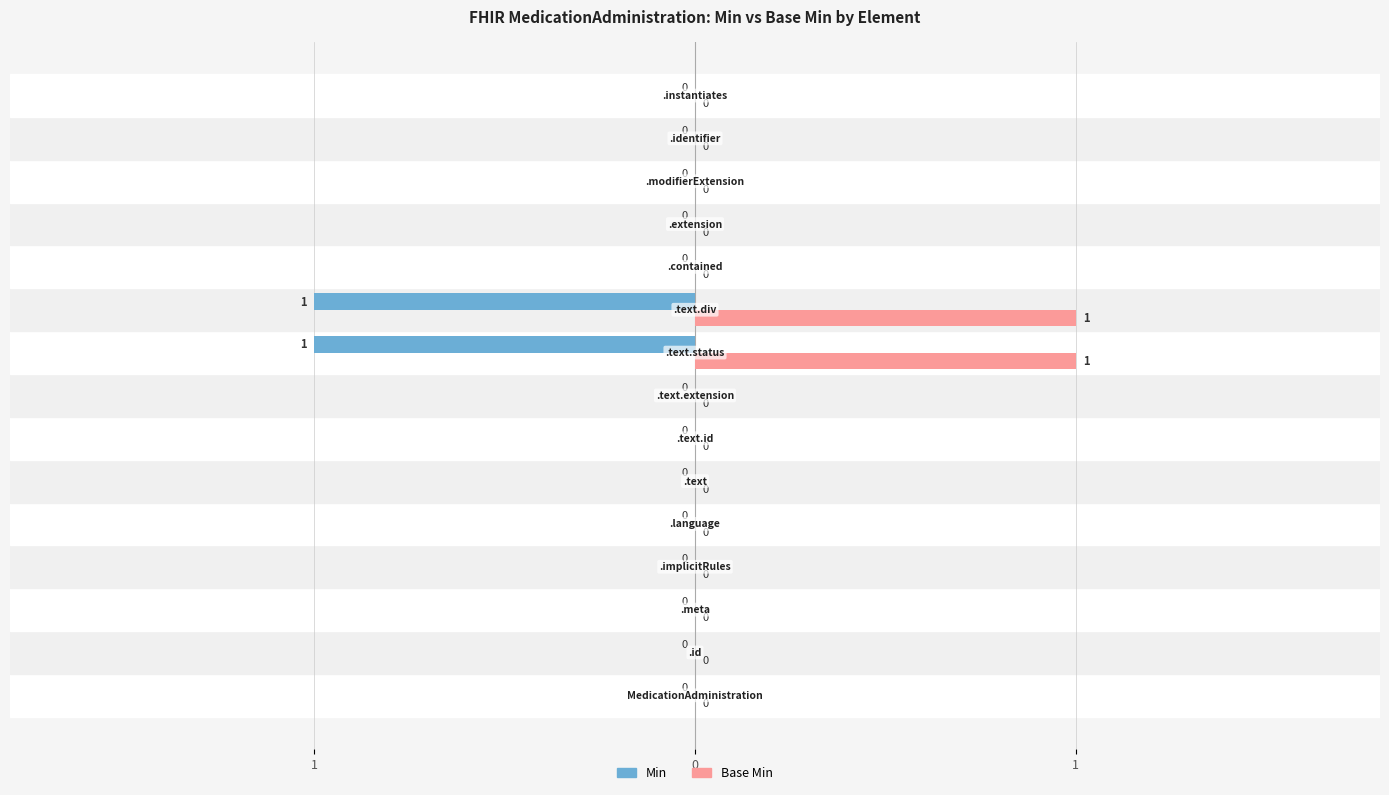

What are all the series names shown in the legend?

Min, Base Min